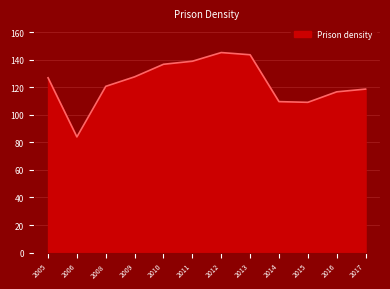

What is the difference between the maximum and minimum values?

61.2